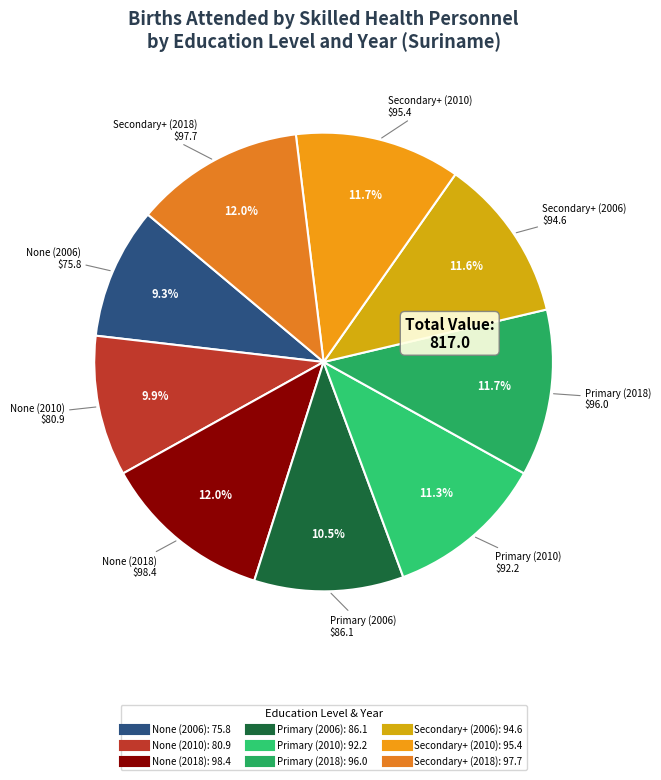

What percentage is the None (2006) slice, to the nearest percent?

9%